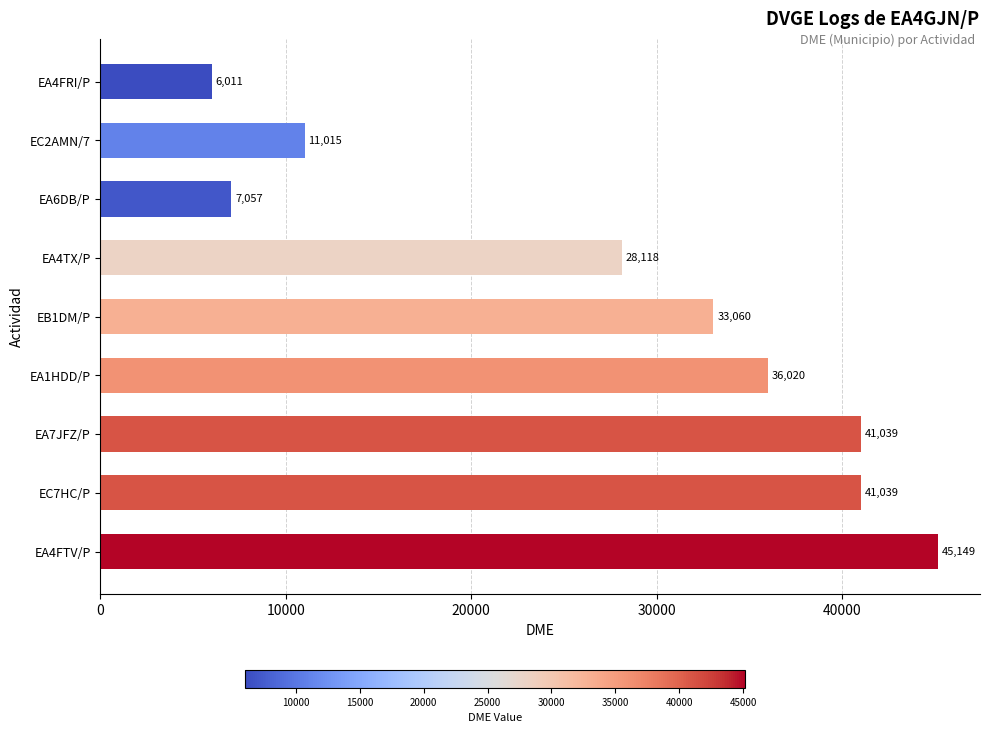

Is it true that the value at EA4TX/P is 48352?

False